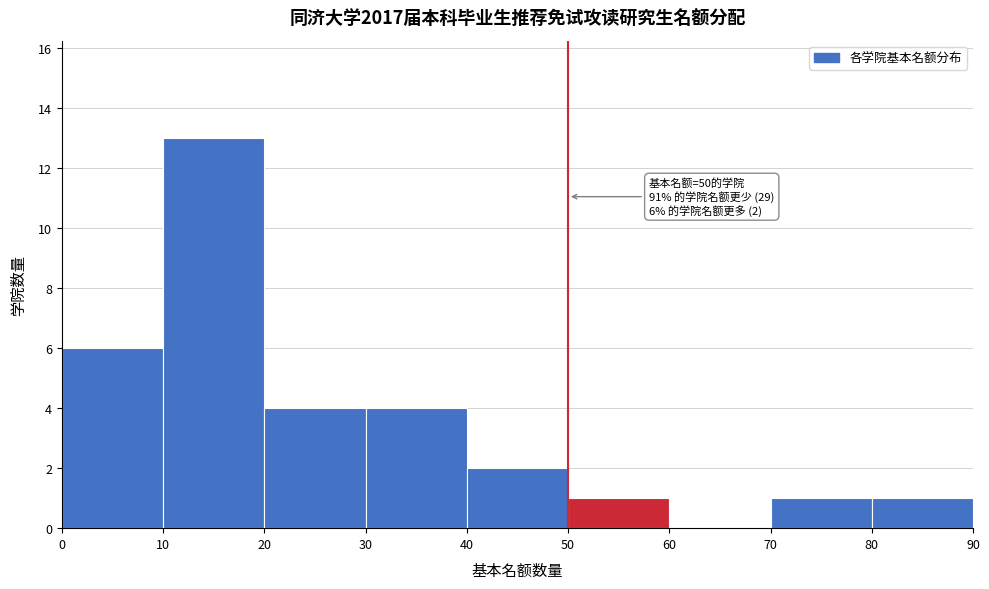

Which range on the x-axis has the tallest bar?

10 to 20